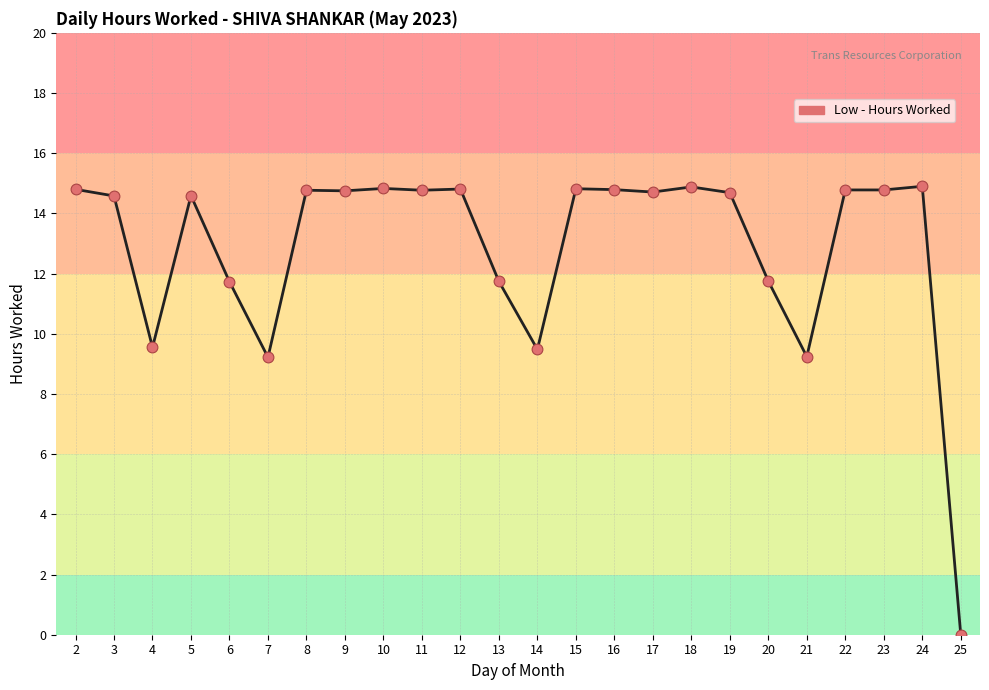

Approximately how many times larger is the value at 18 compared to 9?

1.0